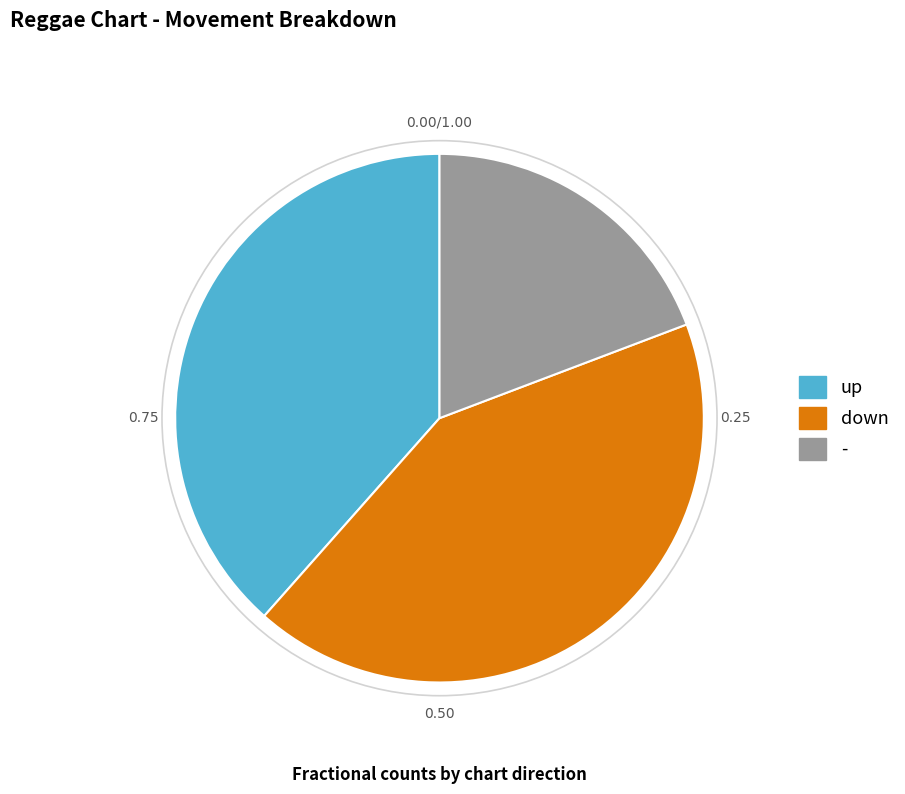

Does up represent more than half of the total?

No